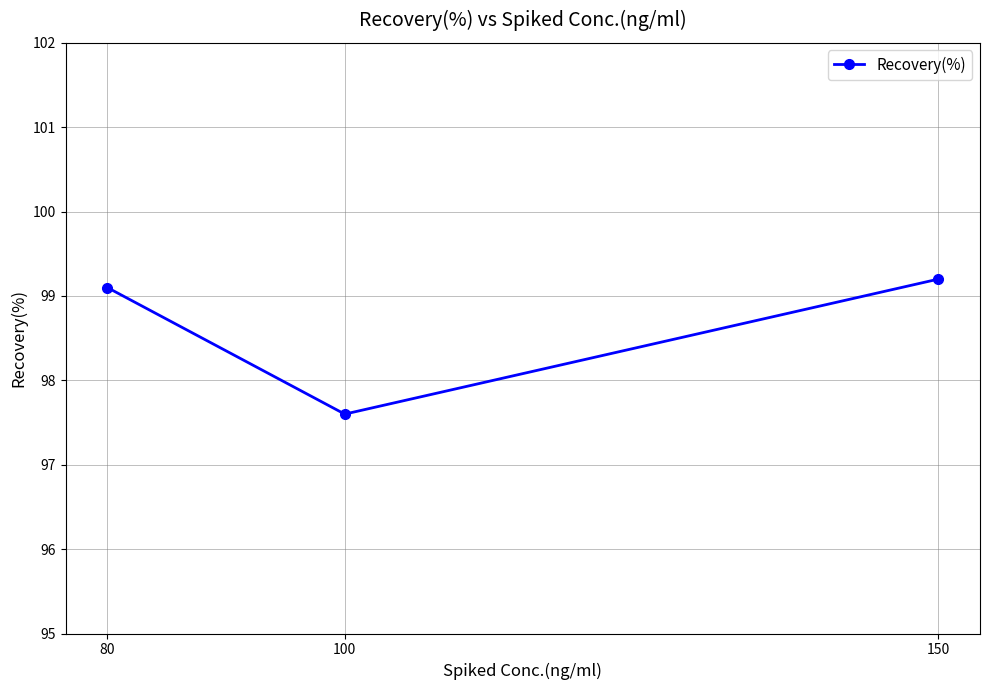

Reading left to right, list all the values displayed in this chart.

80=99.1	100=97.6	150=99.2